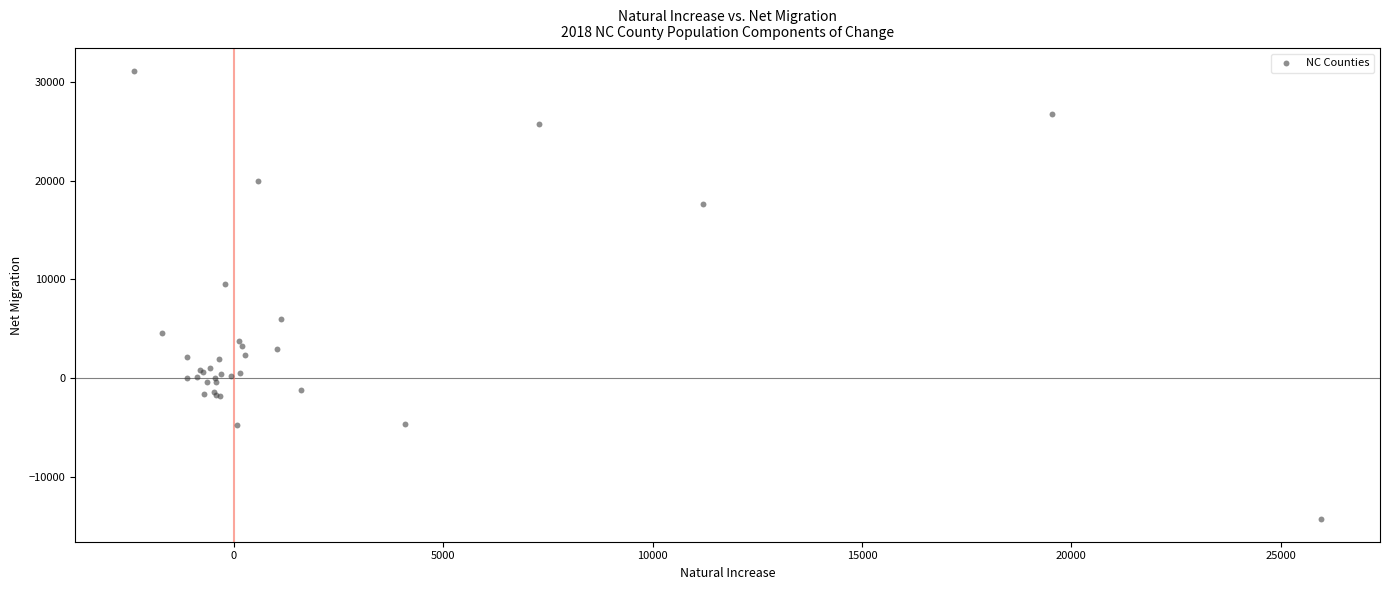

What Y value in the scatter plot is closest to 8401?

9557.0